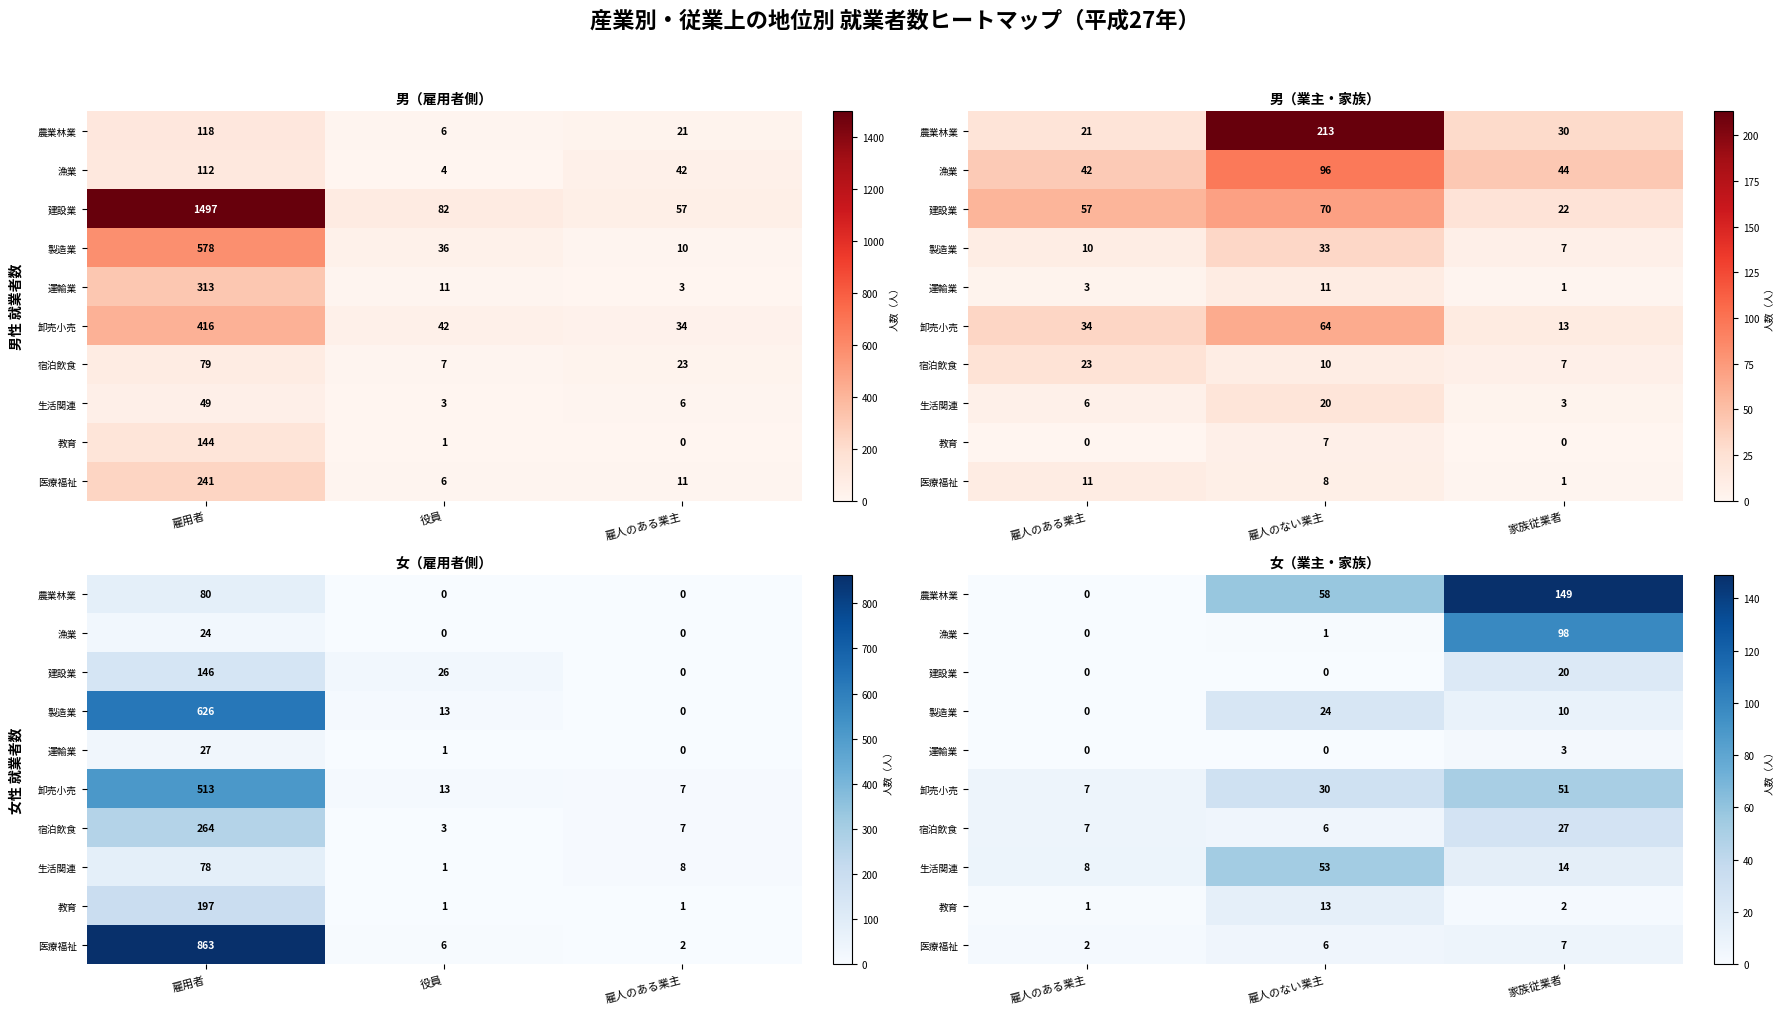

Is the value of 製造業 at 家族従業者 greater than the value of 宿泊飲食 at 家族従業者?

No